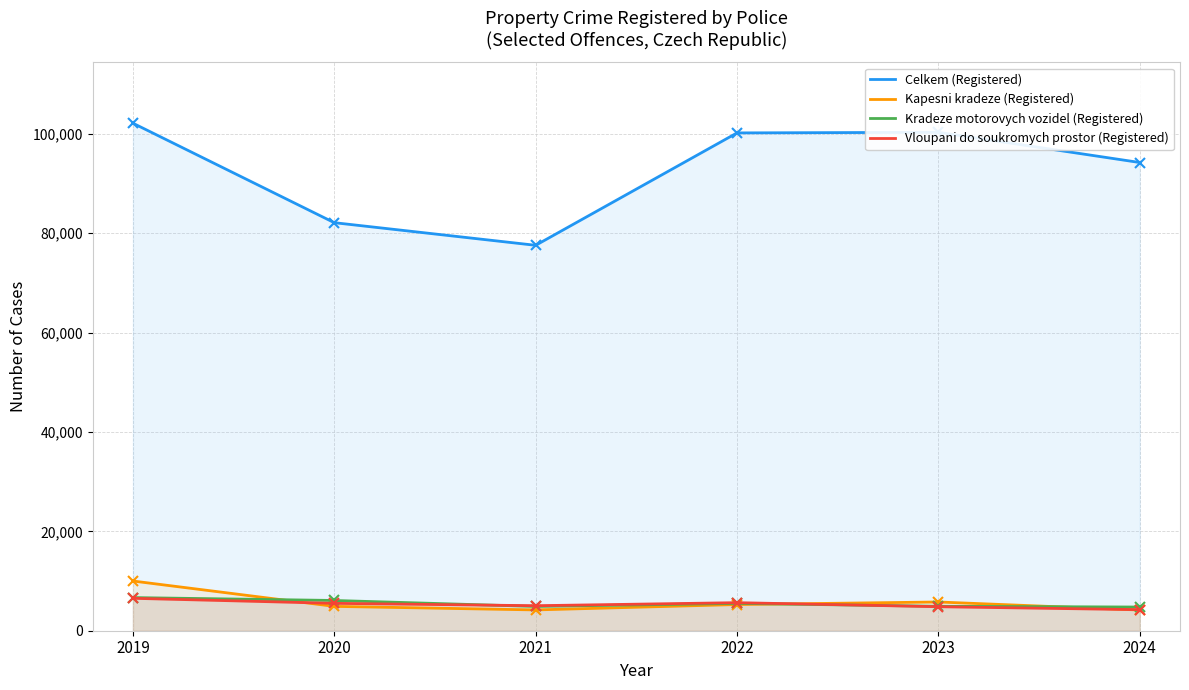

What is the greatest value displayed?

102136